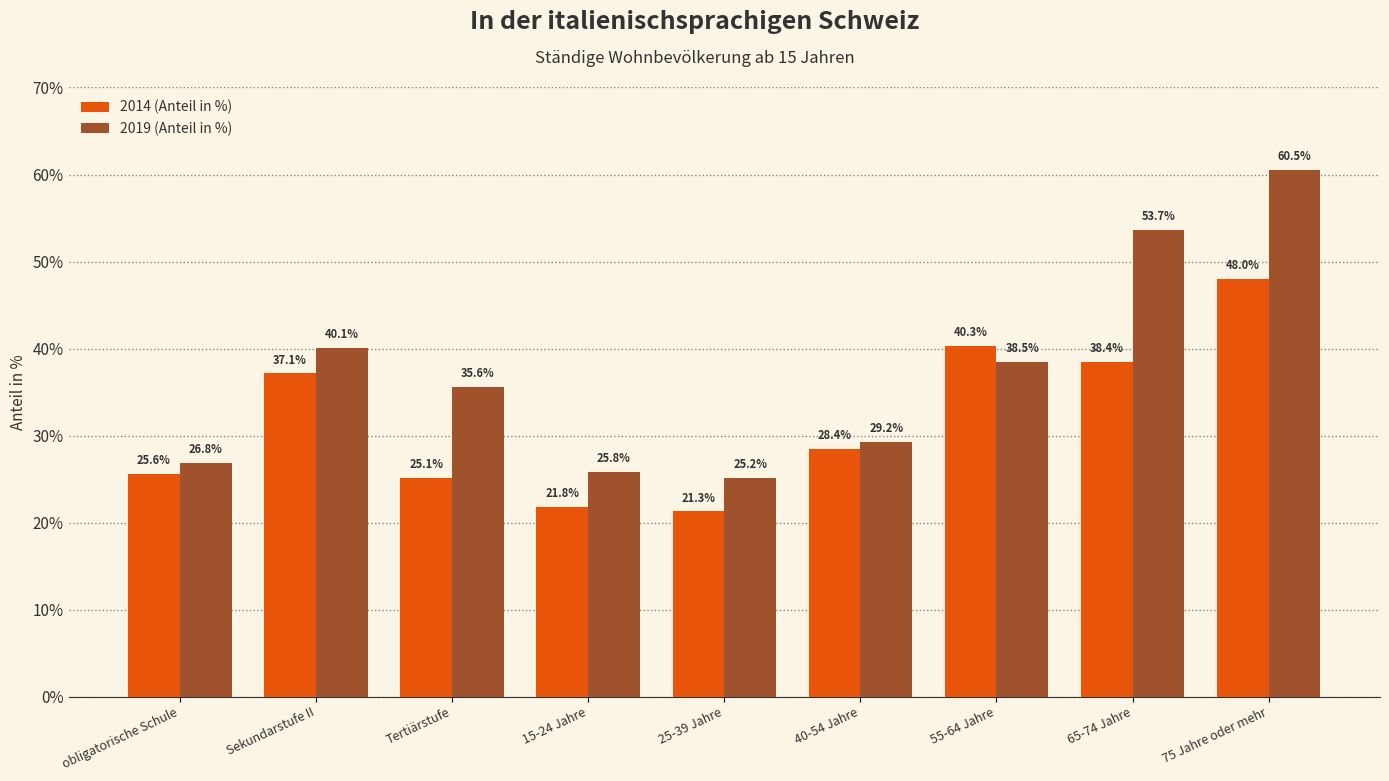

Which series has the largest total across all categories?

2019 (Anteil in %)